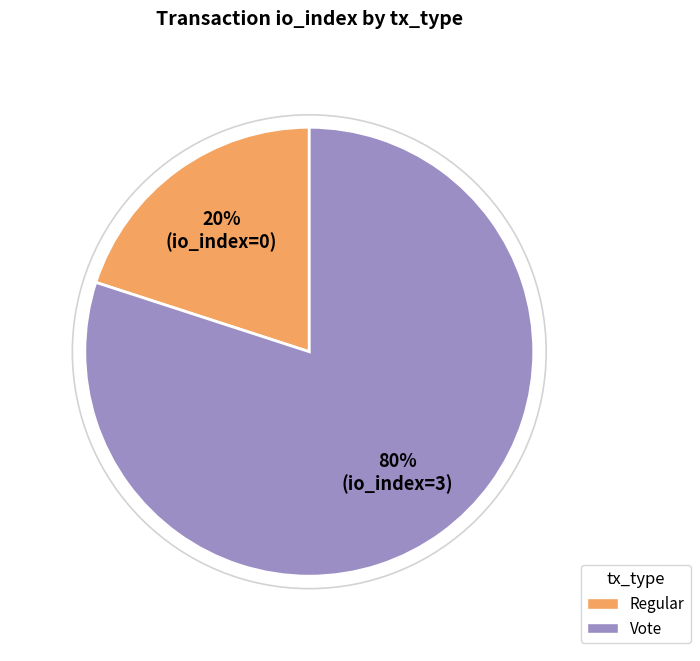

To the nearest percent, what is the average slice percentage?

50%